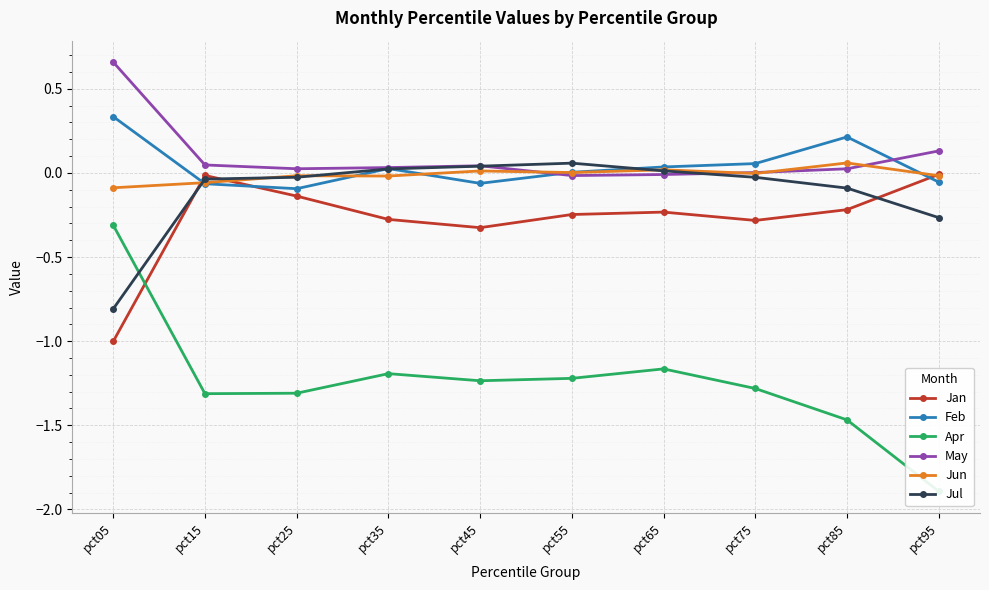

Which series has the largest range (max minus min)?

Apr